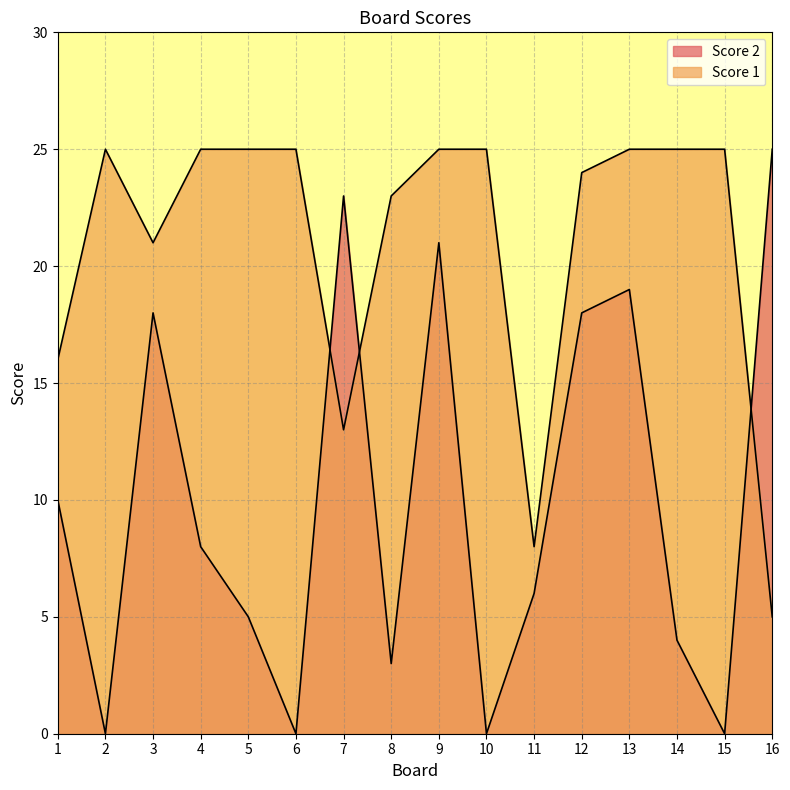

What is the approximate value of Score 2 at 13?

19